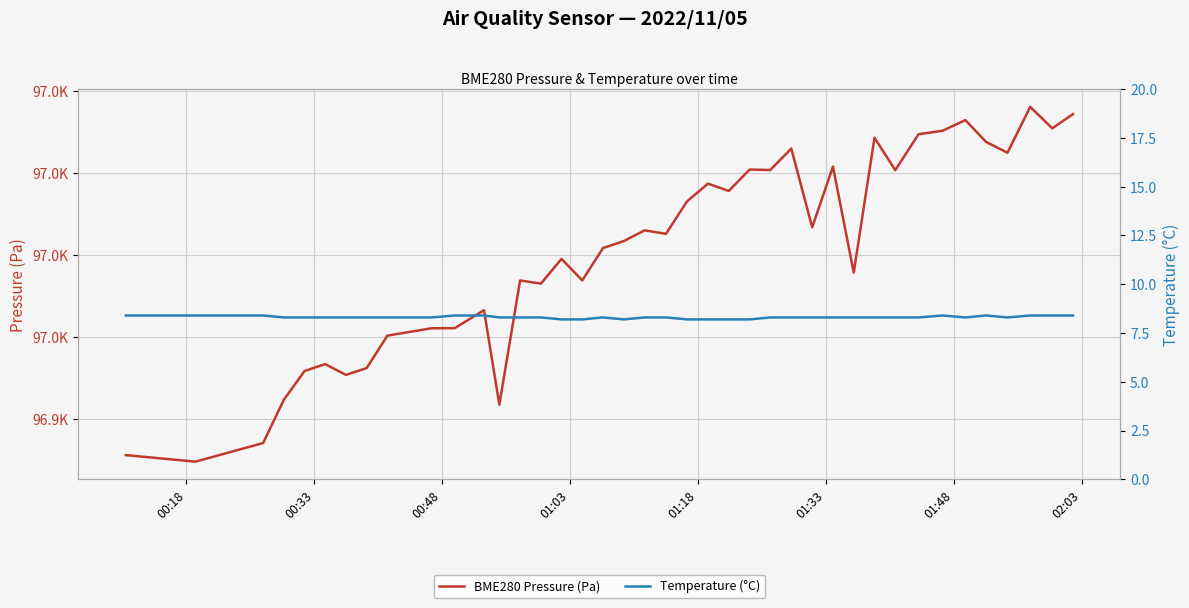

List the series in order of their overall mean, highest first.

BME280 Pressure (Pa), Temperature (°C)